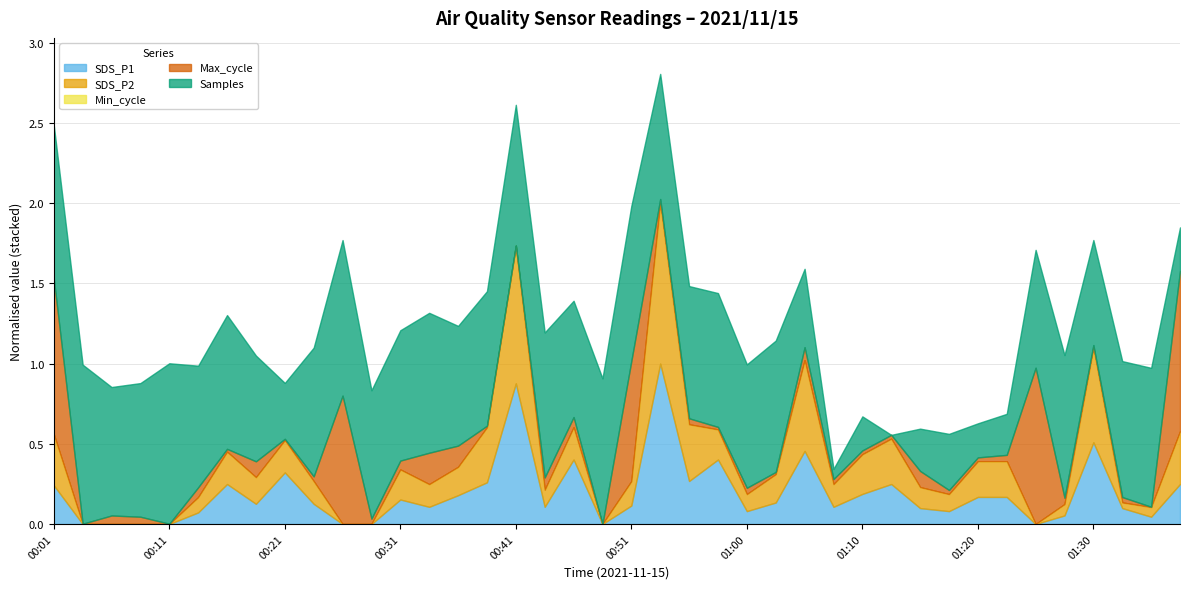

The SDS_P1 series shows 0.3 at 01:23. True or false?

False